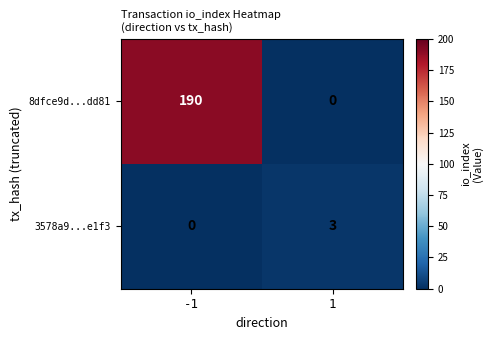

Reading right to left, extract all data points from this chart.

8dfce9d...dd81: 0	190
3578a9...e1f3: 3	0